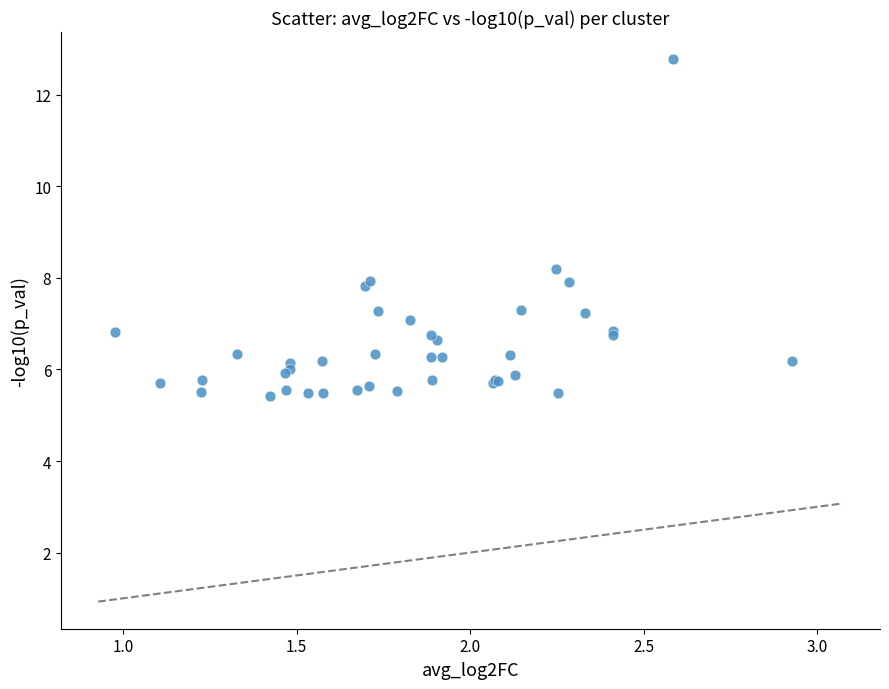

What Y value in the scatter plot is closest to 9?

8.2